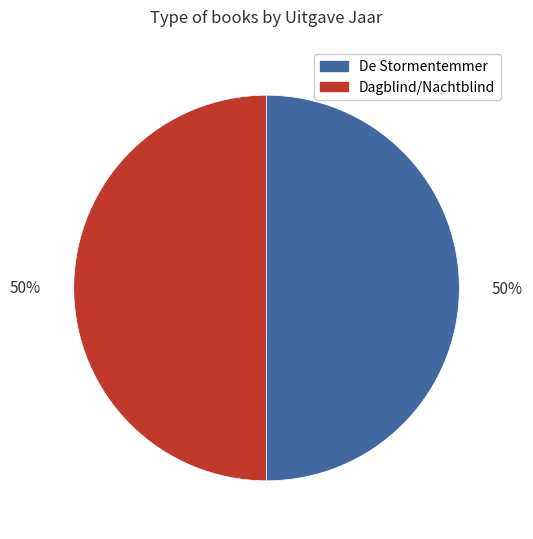

What percentage is the De Stormentemmer slice, to the nearest percent?

50%